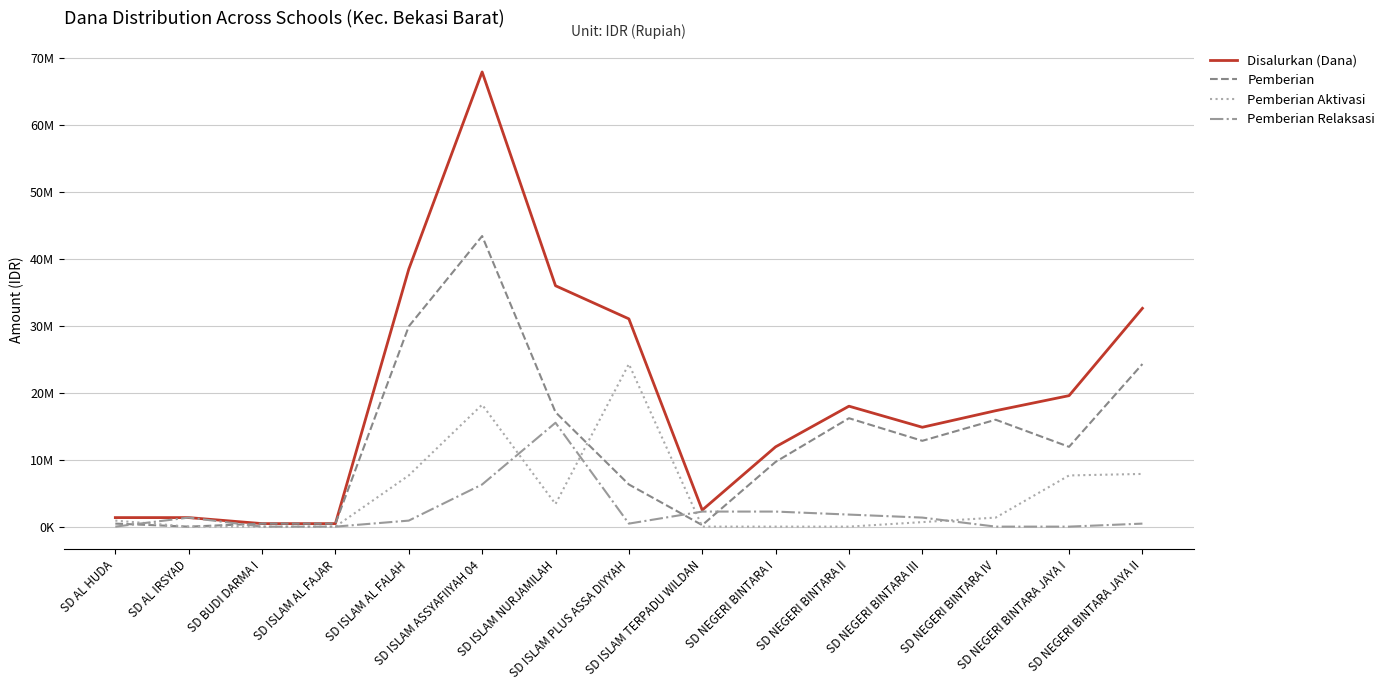

What is the maximum value for Disalurkan (Dana)?

67950000